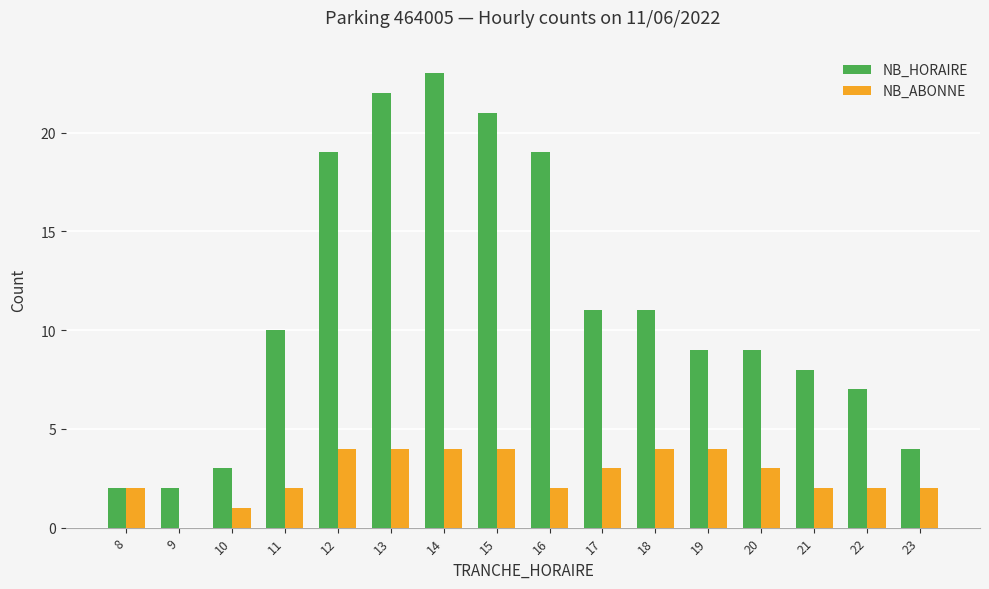

What is the approximate value of NB_HORAIRE at 14?

23